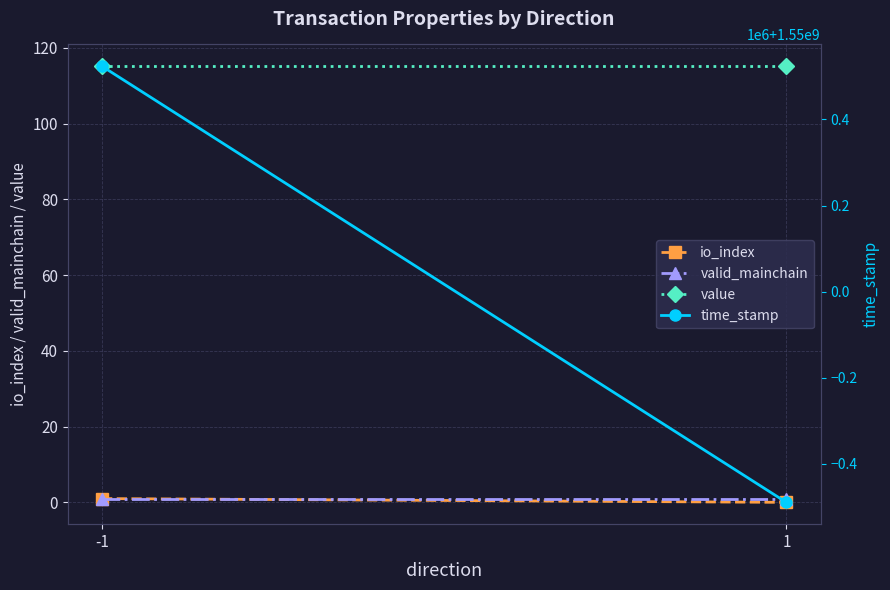

Reading left to right, transcribe all the data shown in this chart.

io_index: 1.0	0.0
valid_mainchain: 1.0	1.0
value: 115.2	115.2
time_stamp: 1550523716.0	1549510339.0